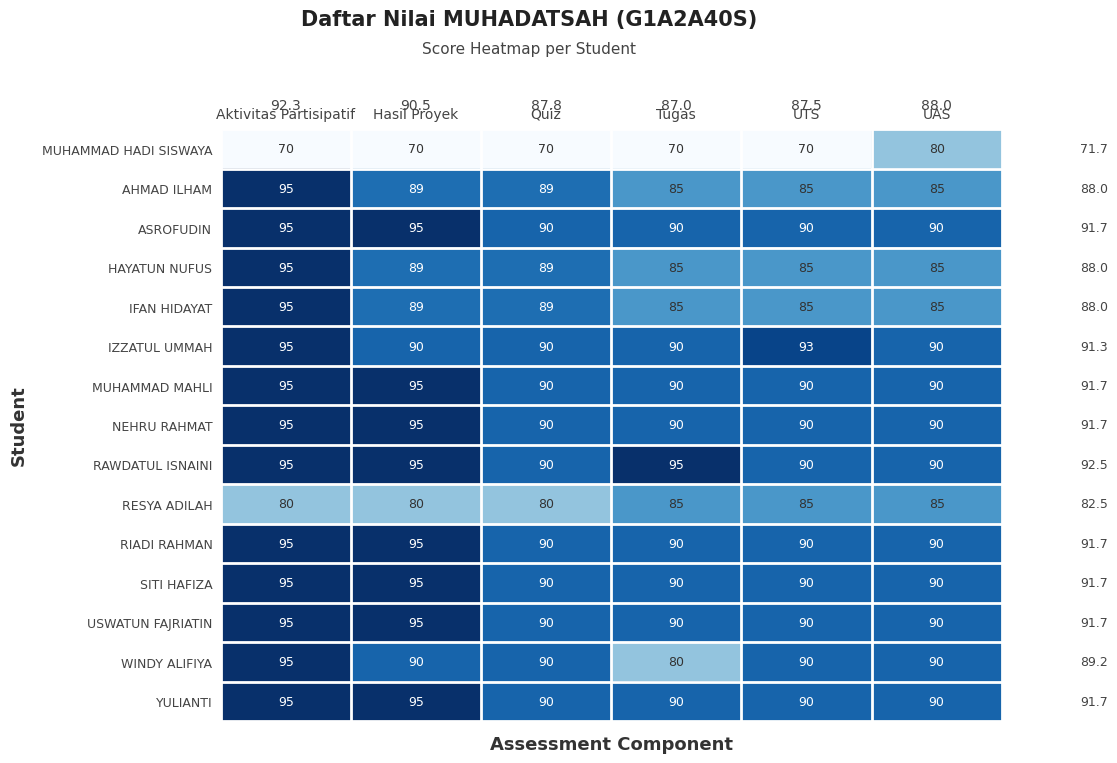

Count the MUHAMMAD MAHLI values in the range 90 to 95.

6